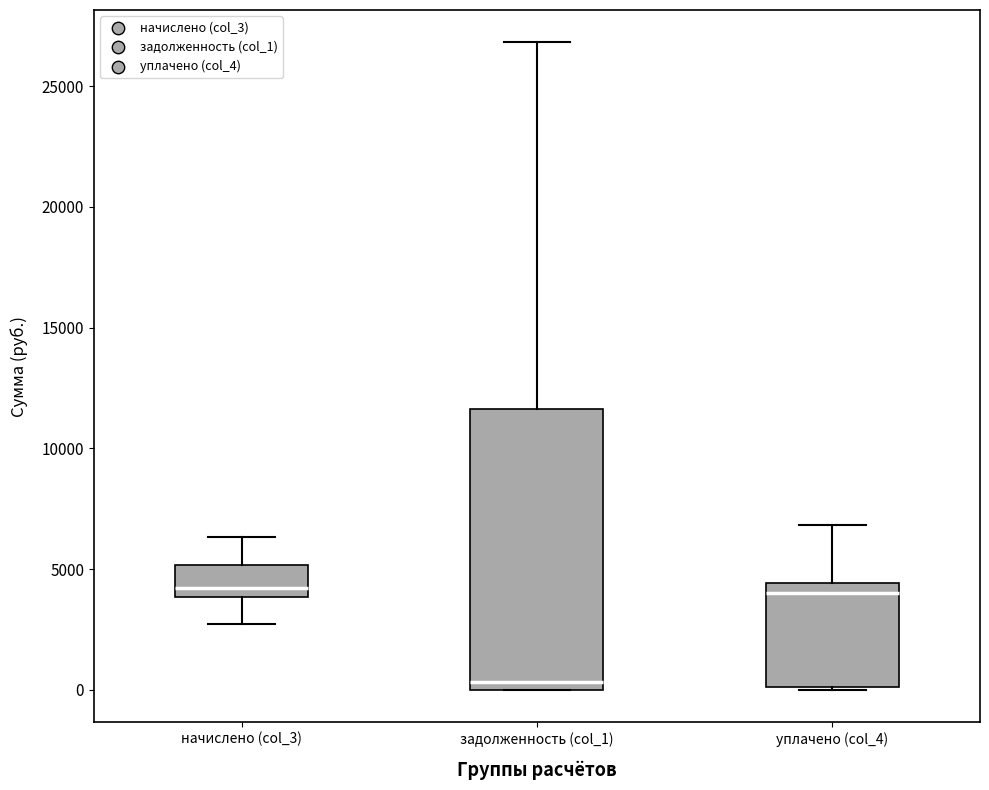

Reading left to right, transcribe this box plot: for each box, give where its median line is, the range the box spans, and where its two whiskers end, as read against the y-axis. The values are not printed on the chart, so give them approximately, as read against the axis.

начислено (col_3): median 4000 (just above the box's lower edge), box 4000 to 5000, whiskers 2500 to 6500
задолженность (col_1): median 500, box 0 to 11500, whiskers 0 to 27000
уплачено (col_4): median 4000, box 0 to 4500, whiskers 0 to 7000